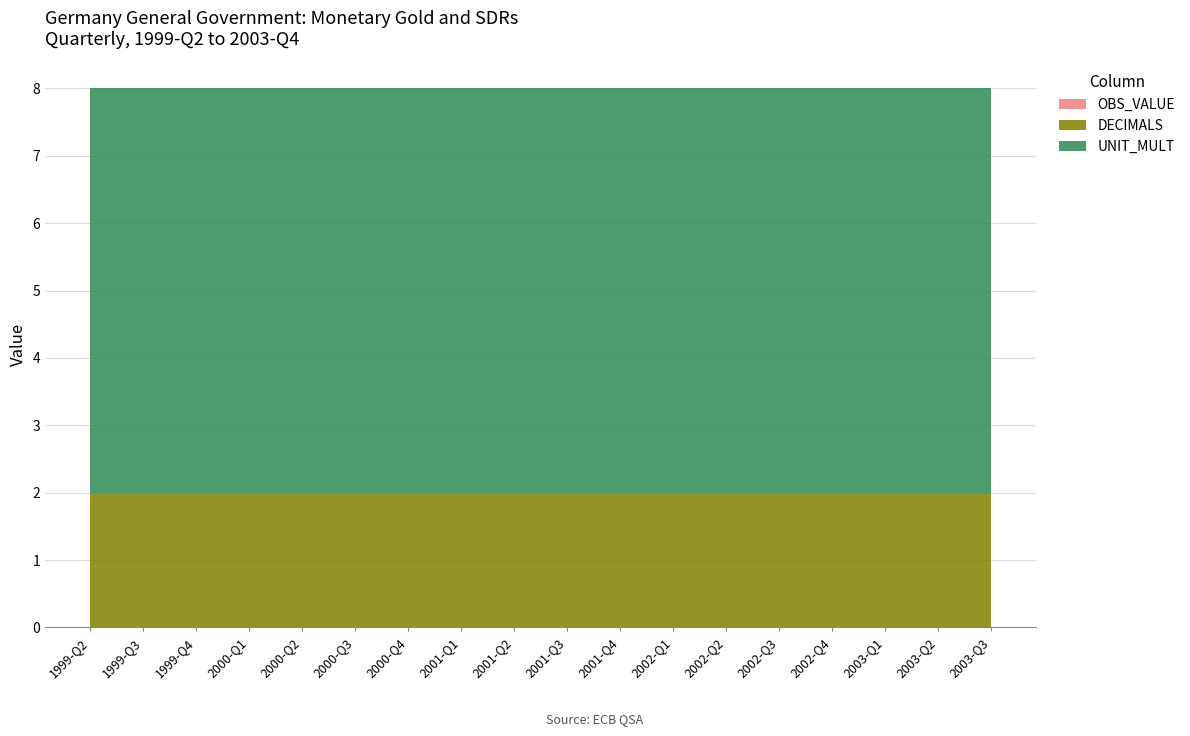

Reading left to right, transcribe all the data shown in this chart.

OBS_VALUE: 1999-Q2=0	1999-Q3=0	1999-Q4=0	2000-Q1=0	2000-Q2=0	2000-Q3=0	2000-Q4=0	2001-Q1=0	2001-Q2=0	2001-Q3=0	2001-Q4=0	2002-Q1=0	2002-Q2=0	2002-Q3=0	2002-Q4=0	2003-Q1=0	2003-Q2=0	2003-Q3=0
DECIMALS: 1999-Q2=2	1999-Q3=2	1999-Q4=2	2000-Q1=2	2000-Q2=2	2000-Q3=2	2000-Q4=2	2001-Q1=2	2001-Q2=2	2001-Q3=2	2001-Q4=2	2002-Q1=2	2002-Q2=2	2002-Q3=2	2002-Q4=2	2003-Q1=2	2003-Q2=2	2003-Q3=2
UNIT_MULT: 1999-Q2=6	1999-Q3=6	1999-Q4=6	2000-Q1=6	2000-Q2=6	2000-Q3=6	2000-Q4=6	2001-Q1=6	2001-Q2=6	2001-Q3=6	2001-Q4=6	2002-Q1=6	2002-Q2=6	2002-Q3=6	2002-Q4=6	2003-Q1=6	2003-Q2=6	2003-Q3=6